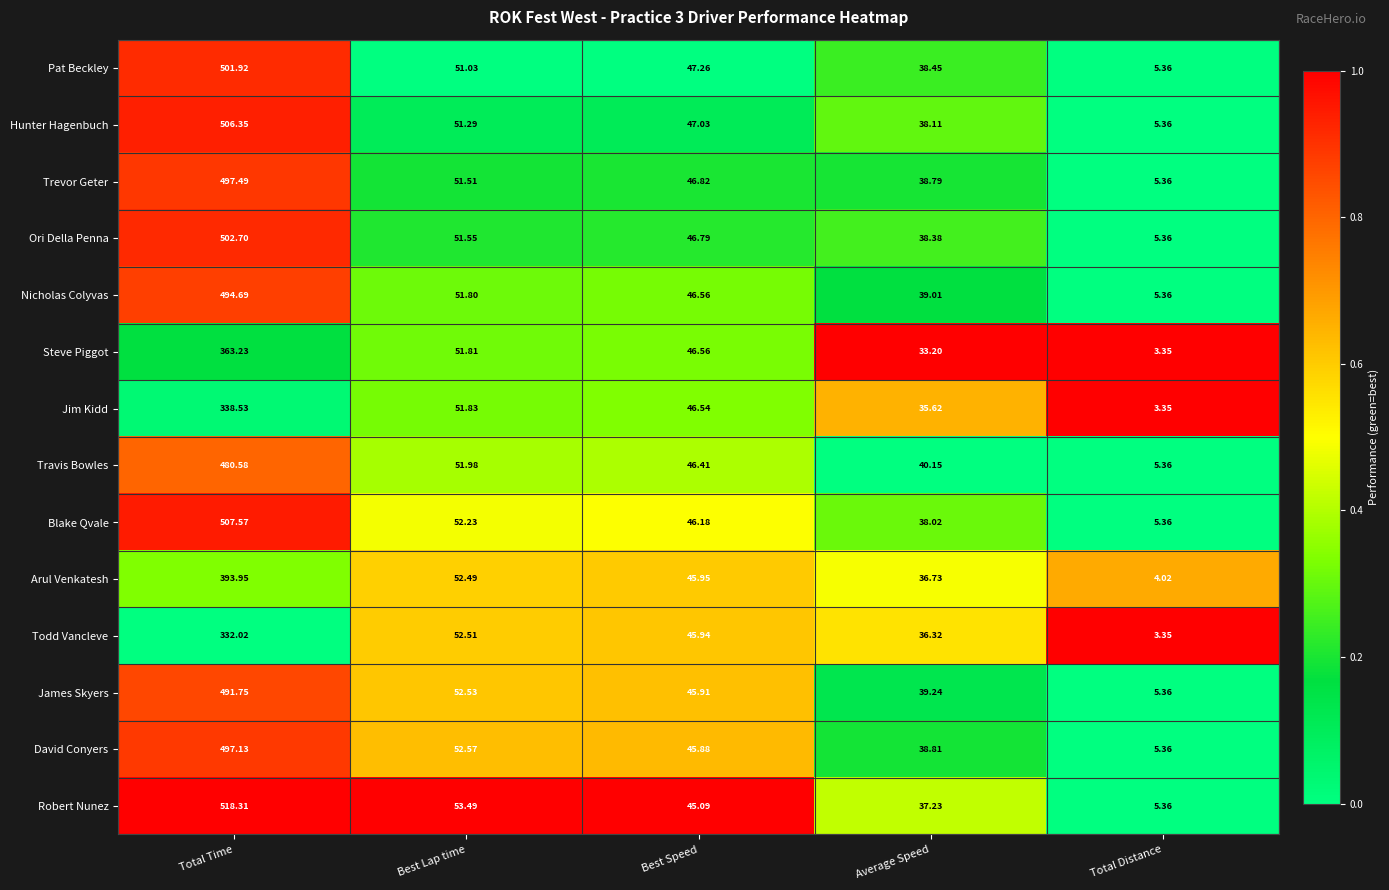

List the series in order of their peak value, highest first.

Robert Nunez, Blake Qvale, Hunter Hagenbuch, Ori Della Penna, Pat Beckley, Trevor Geter, David Conyers, Nicholas Colyvas, James Skyers, Travis Bowles, Arul Venkatesh, Steve Piggot, Jim Kidd, Todd Vancleve